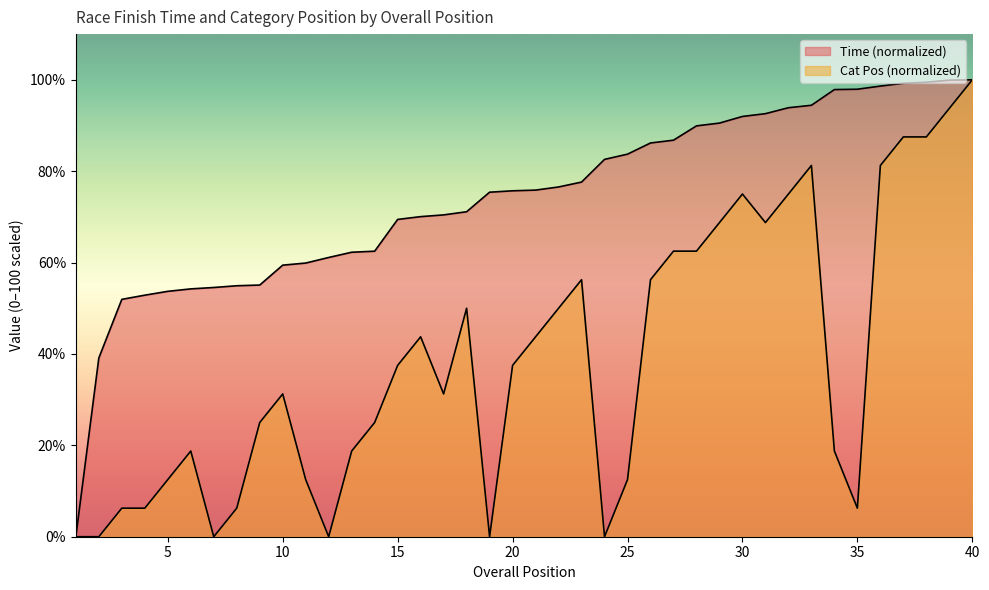

Which has a higher value, 21 or 11?

21